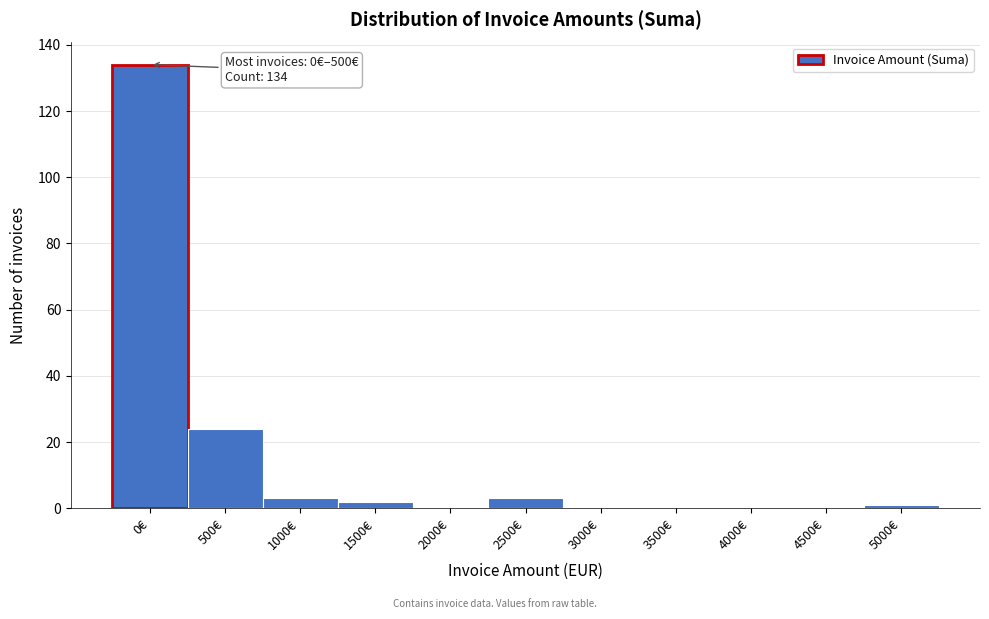

Reading left to right, transcribe all the data shown in this chart.

0€=134	500€=24	1000€=3	1500€=2	2000€=0	2500€=3	3000€=0	3500€=0	4000€=0	4500€=0	5000€=1